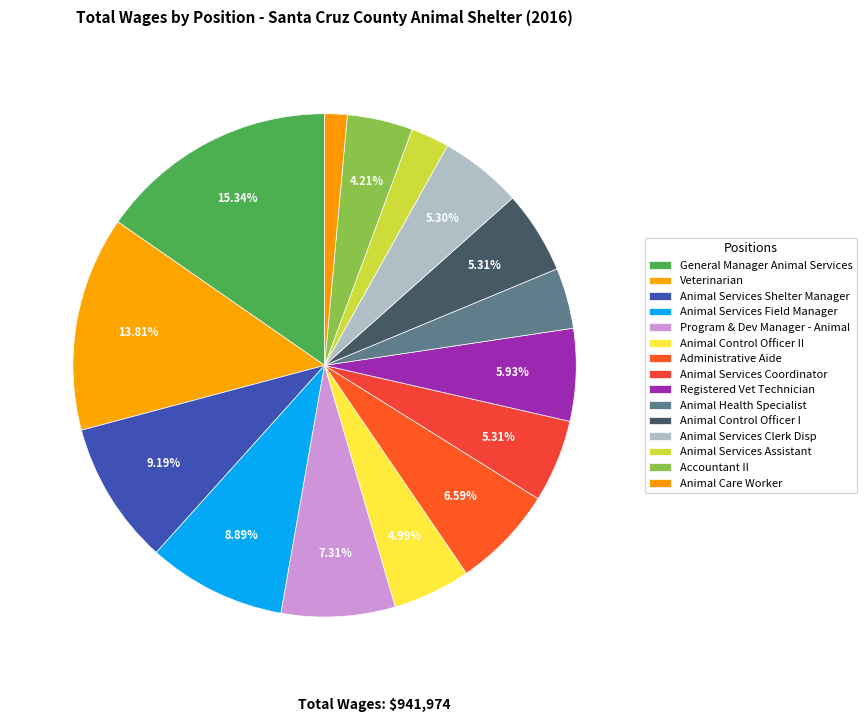

How many slices are in this pie chart?

15